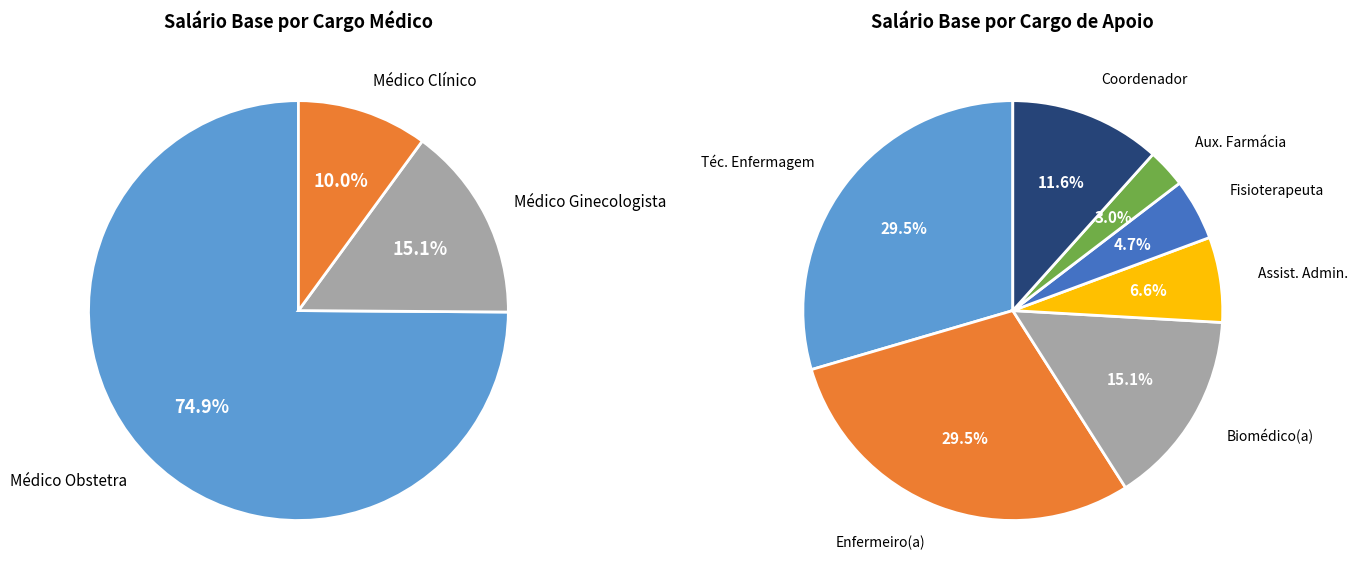

Does any single category account for the majority?

No